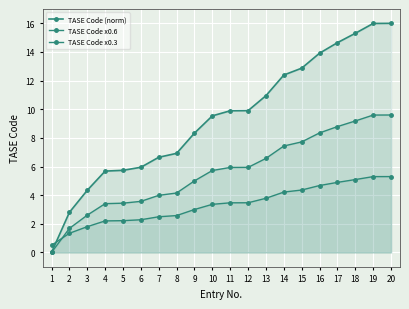

Which series changed the most between 8 and 12?

TASE Code (norm)